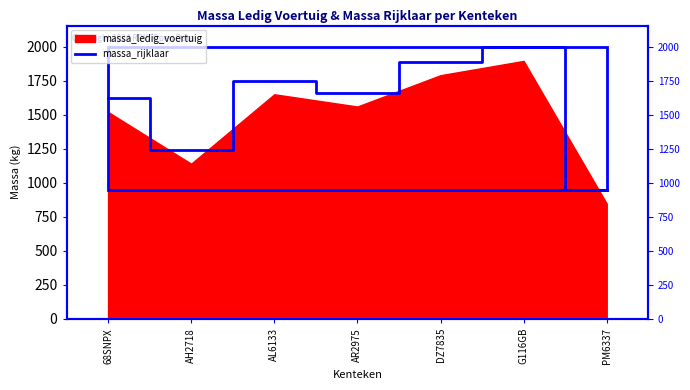

Is it true that the value at AH2718 is 595?

False